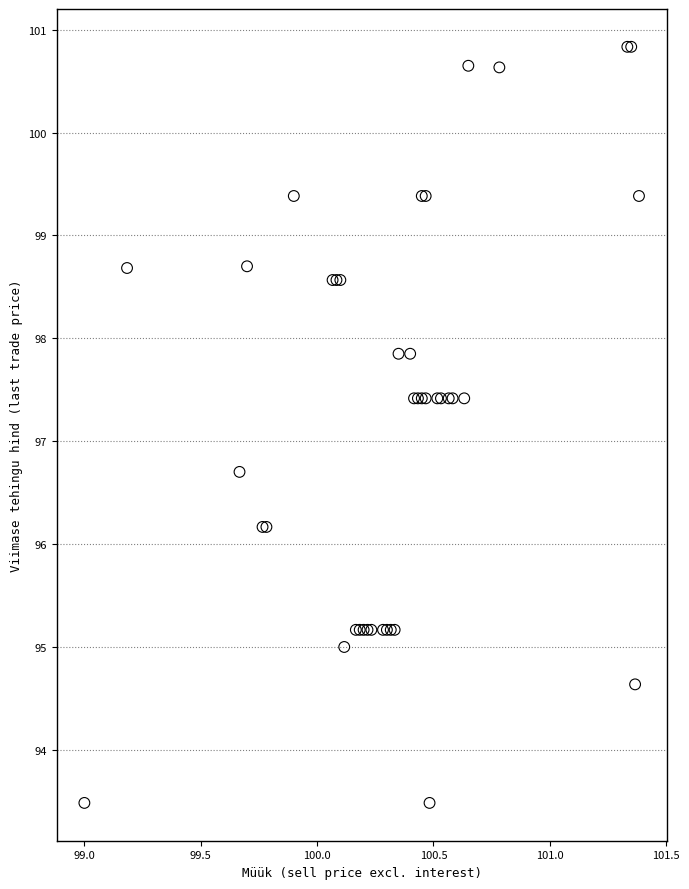

What Y value in the scatter plot is closest to 97?

96.7